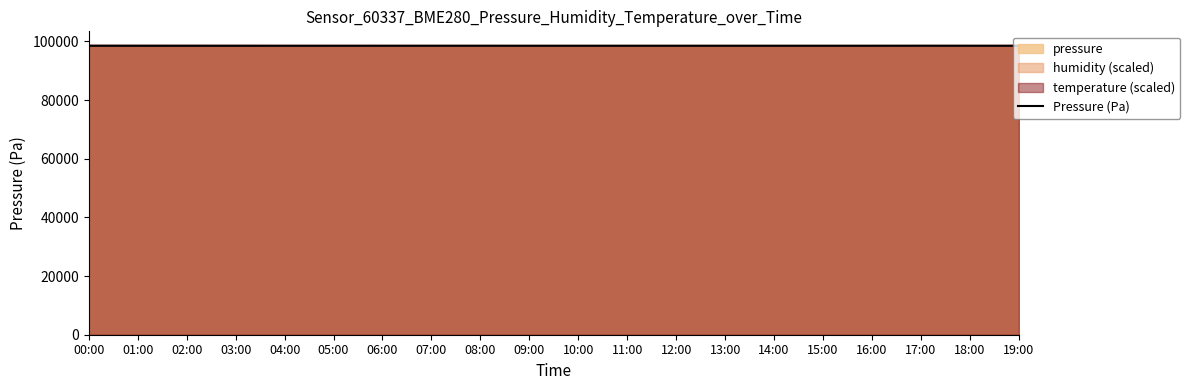

Count the number of values greater than 98487.

11